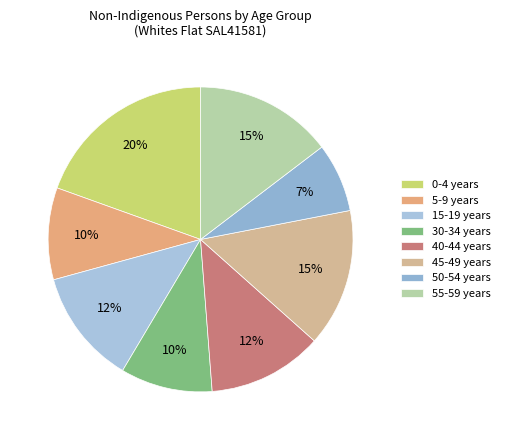

What percentage is the 45-49 years slice, to the nearest percent?

15%